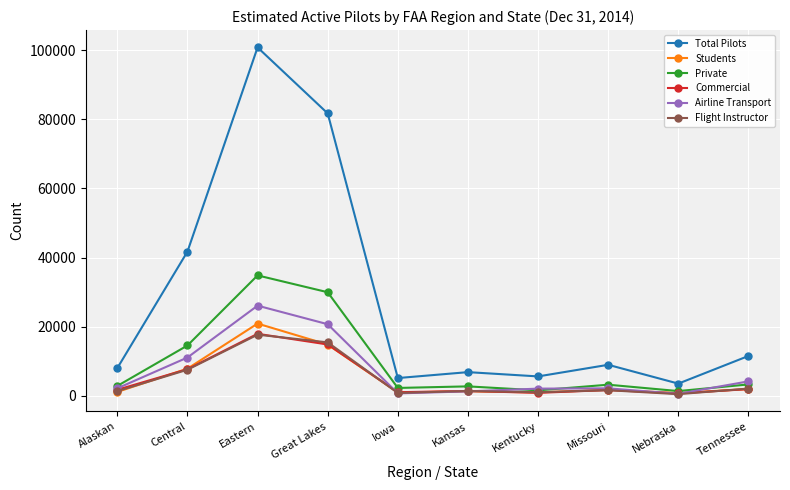

In Students, how many points are lower than both neighbors (excluding endpoints)?

3